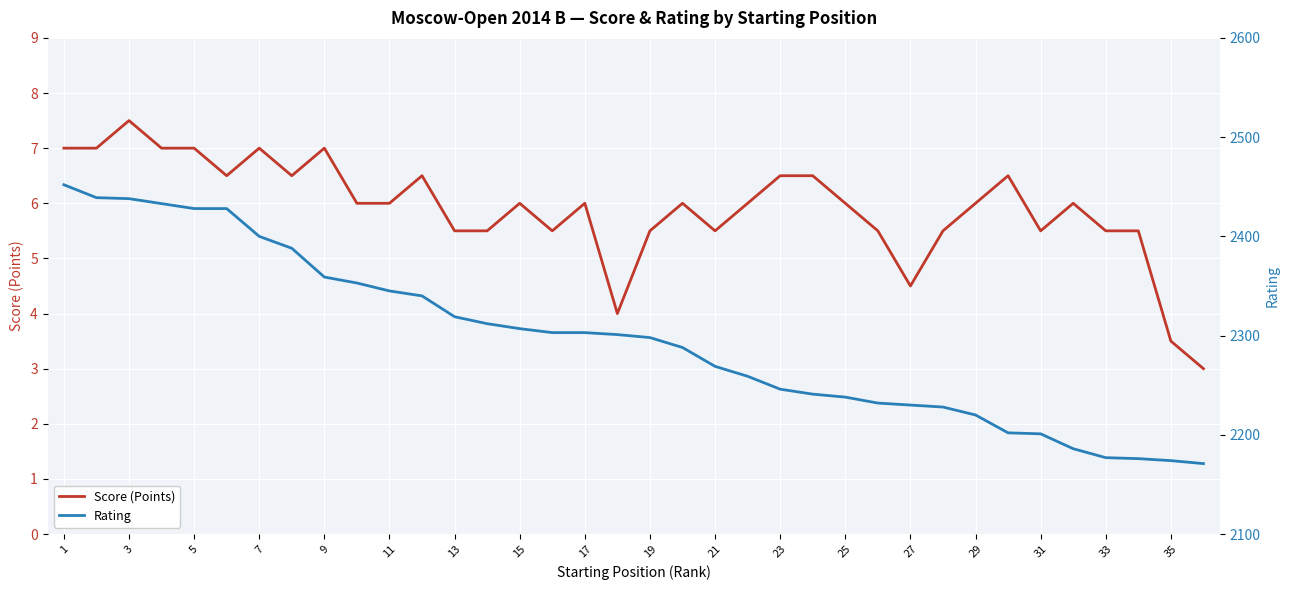

What is the lowest value of the Score (Points) series?

3.0